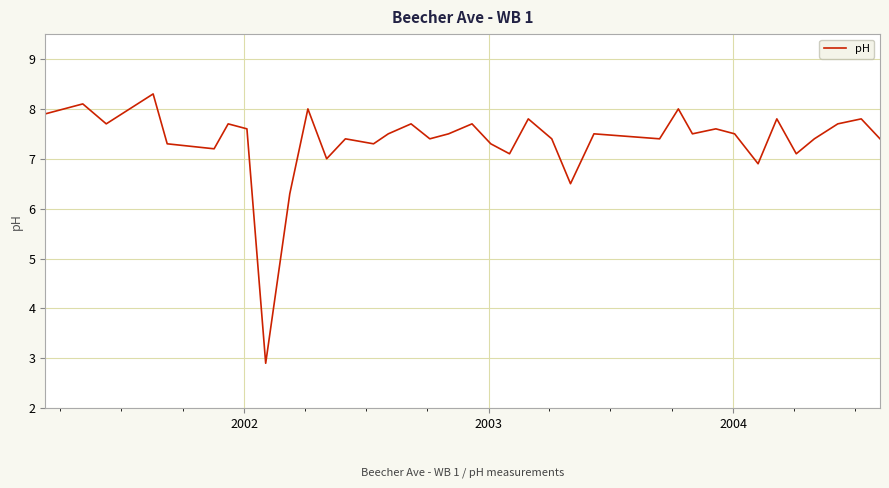

How many interior local peaks (higher than both neighbors) does the data have?

13